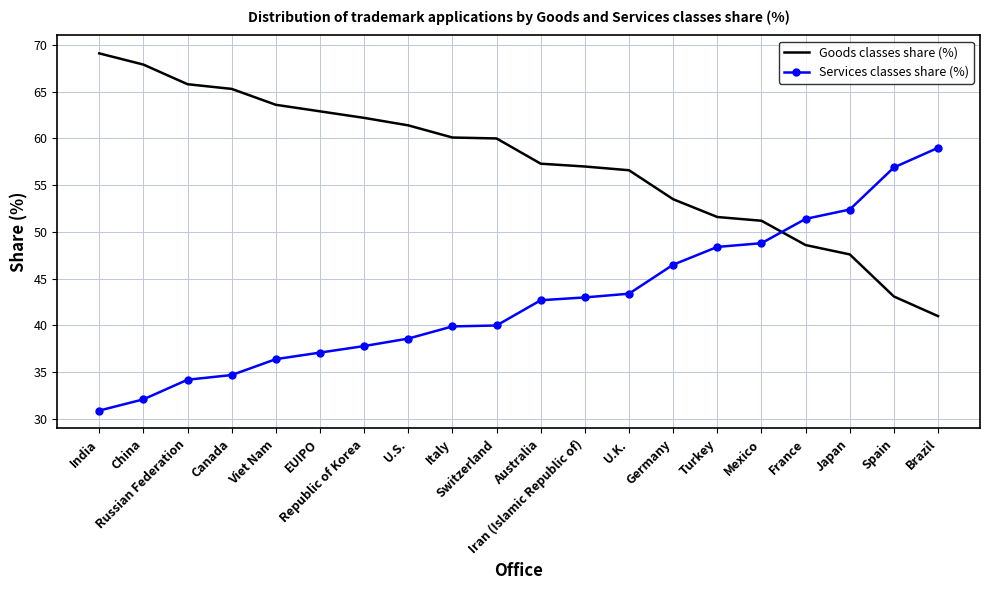

What is the average value of the Goods classes share (%) series?

57.3